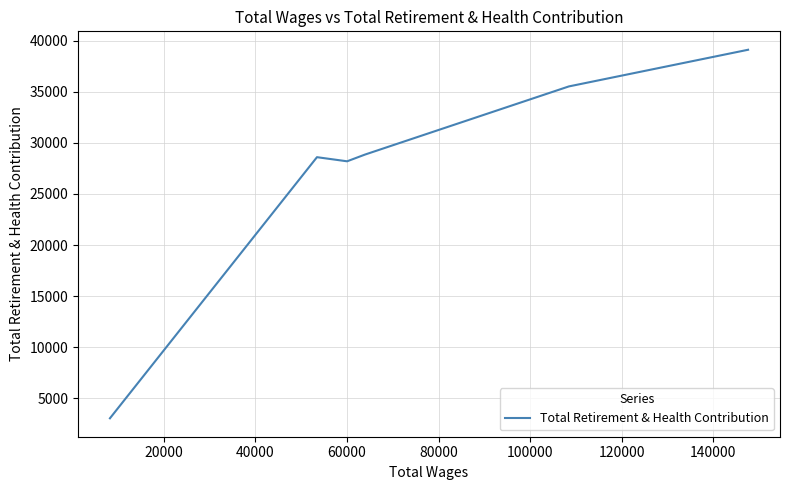

How many points are lower than both their immediate neighbors (excluding endpoints)?

1